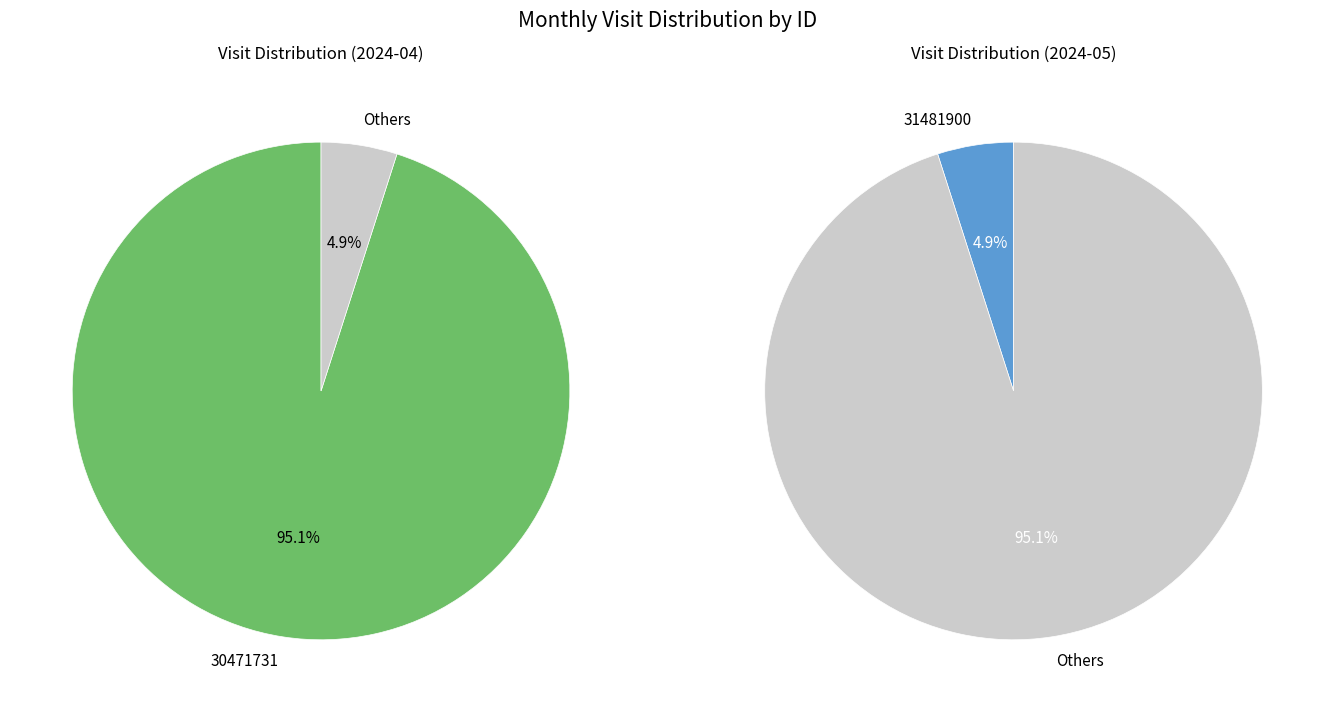

How much of the chart is everything except 31481900?

95.1%